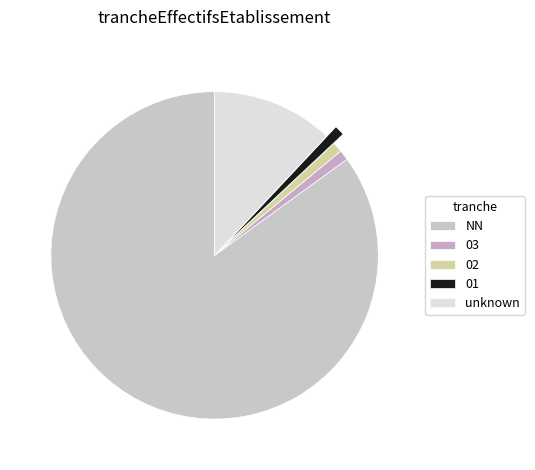

How many segments does this pie chart have?

5